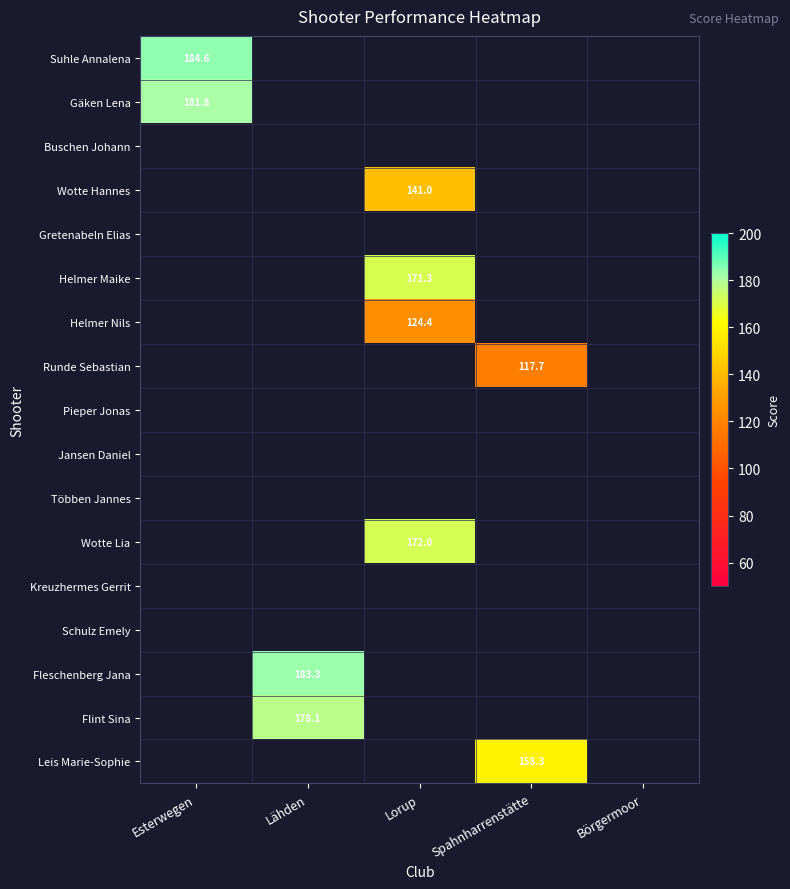

True or false: Flint Sina has a value of 178.1 at Lähden.

True